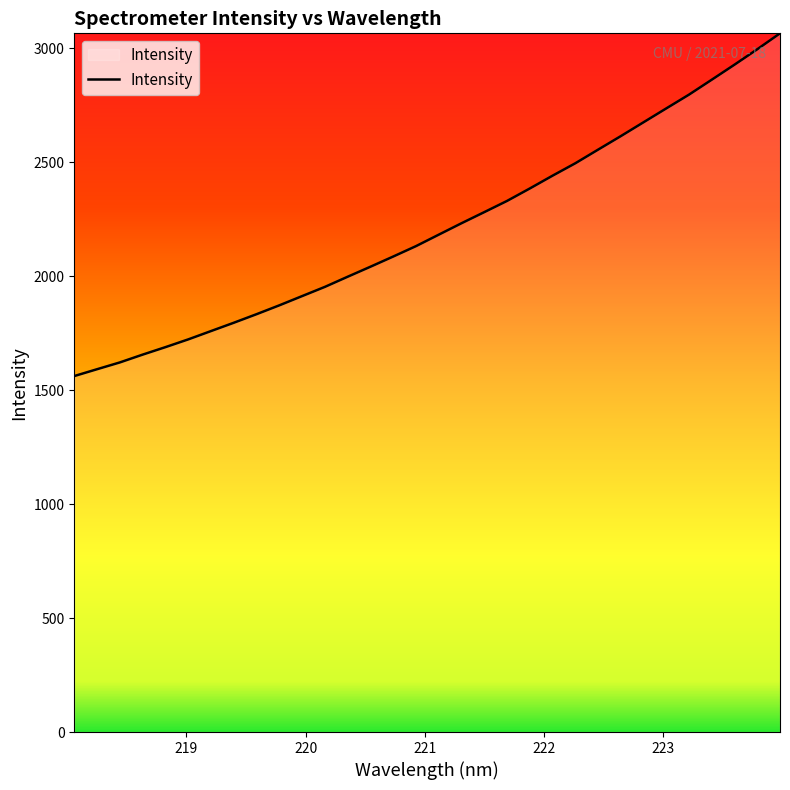

What is the difference between the maximum and minimum values?

1504.0